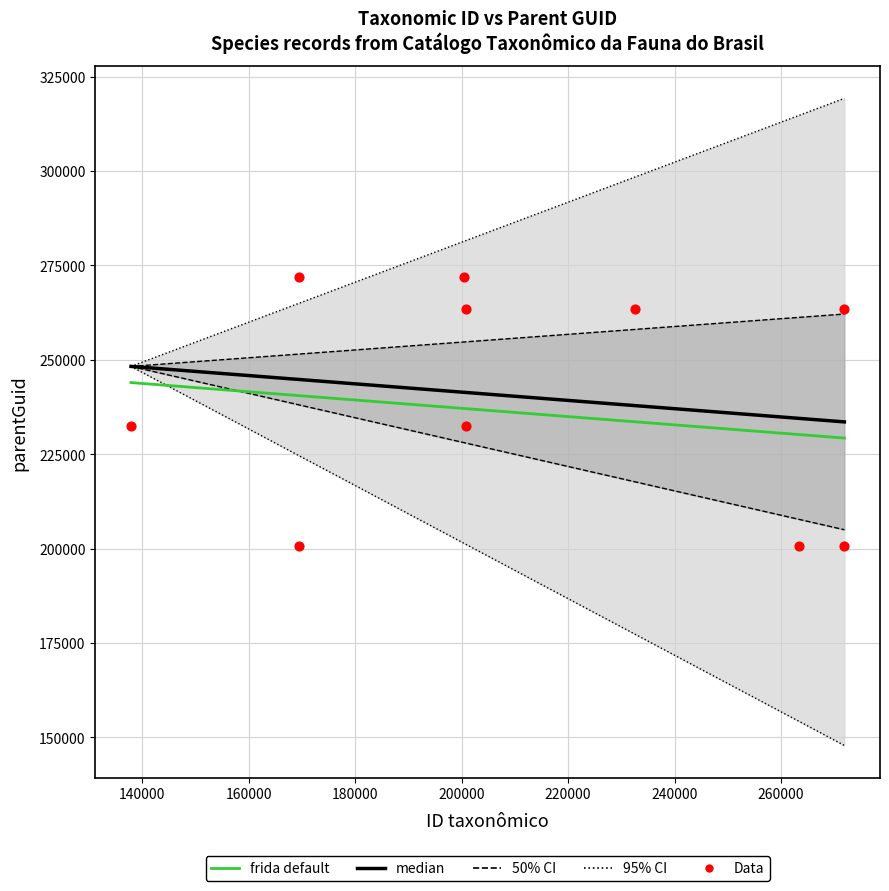

Is the value of ID taxonômico at 137861 greater than the value of parentGuid at 271915?

No